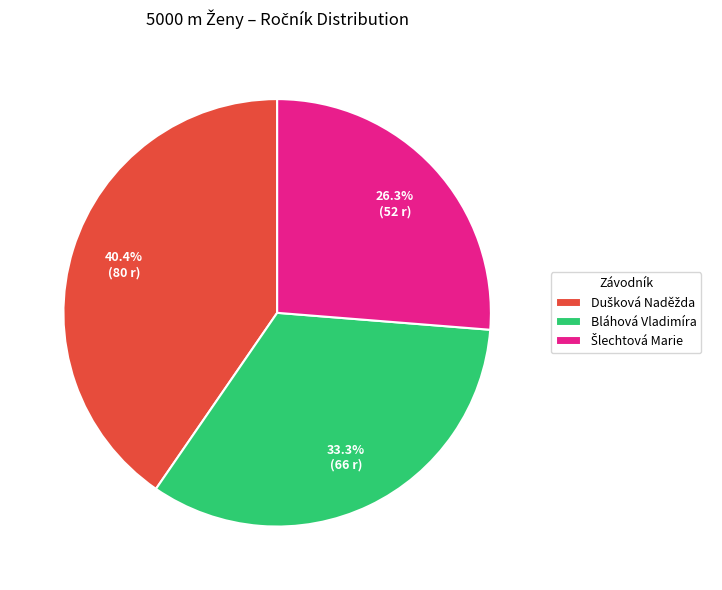

Is there any slice that represents more than half of the pie?

No